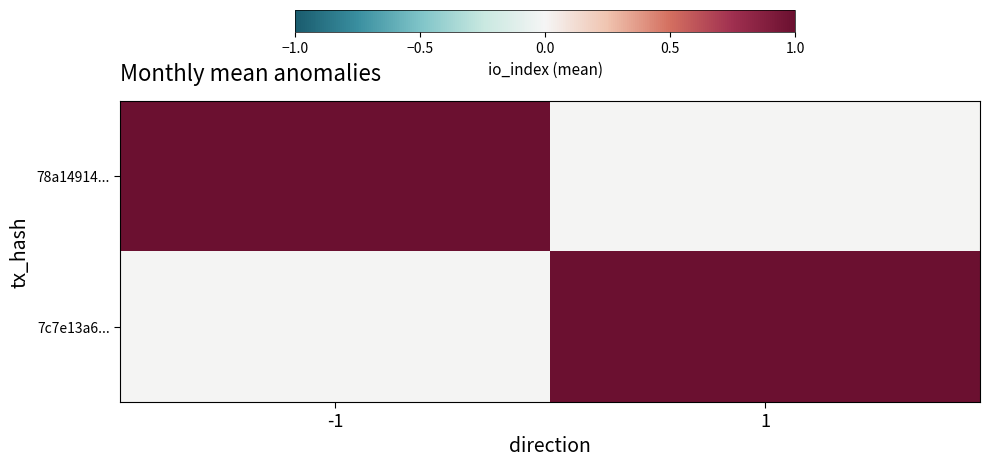

Reading left to right, extract all data points from this chart.

7c7e13a6...: -1=0	1=1
78a14914...: -1=1	1=0